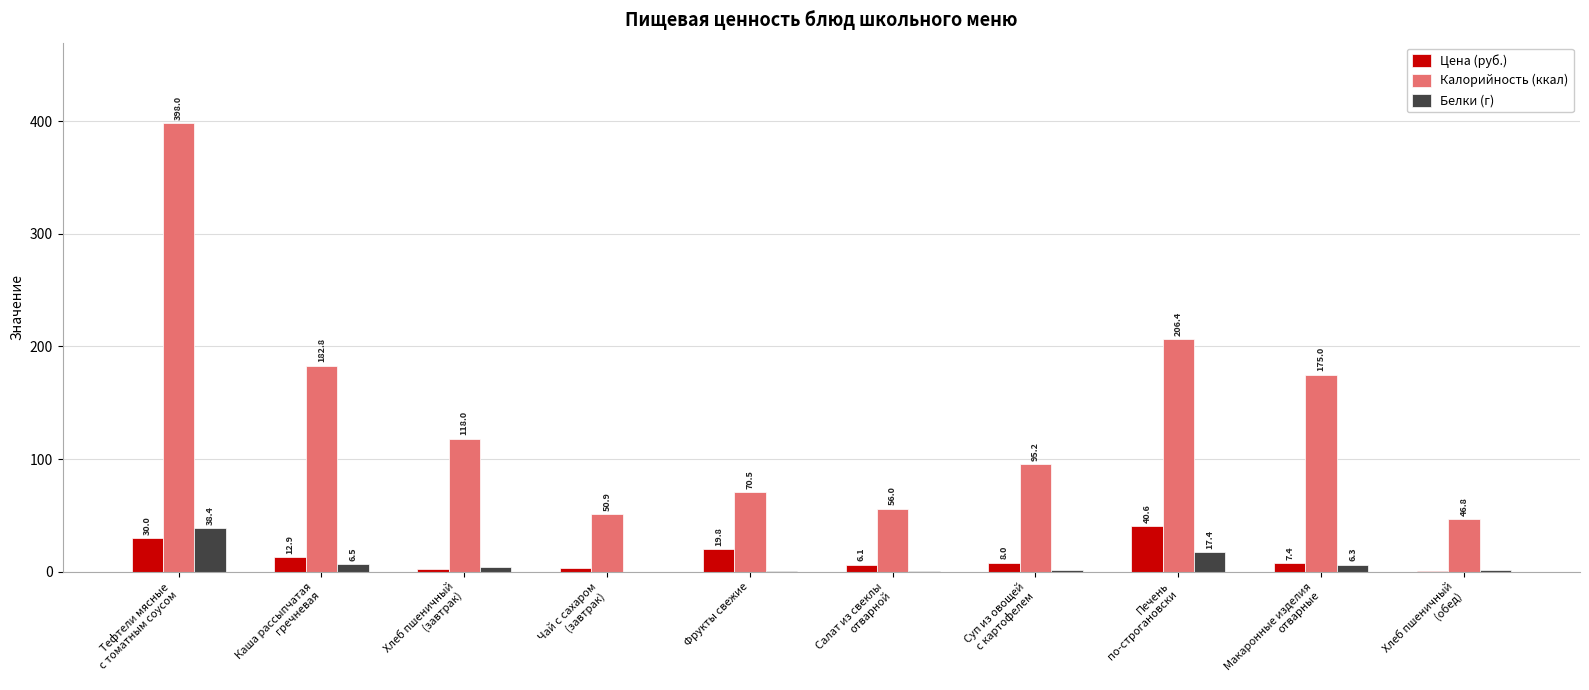

What is the sum of all Калорийность (ккал) values?

1399.6